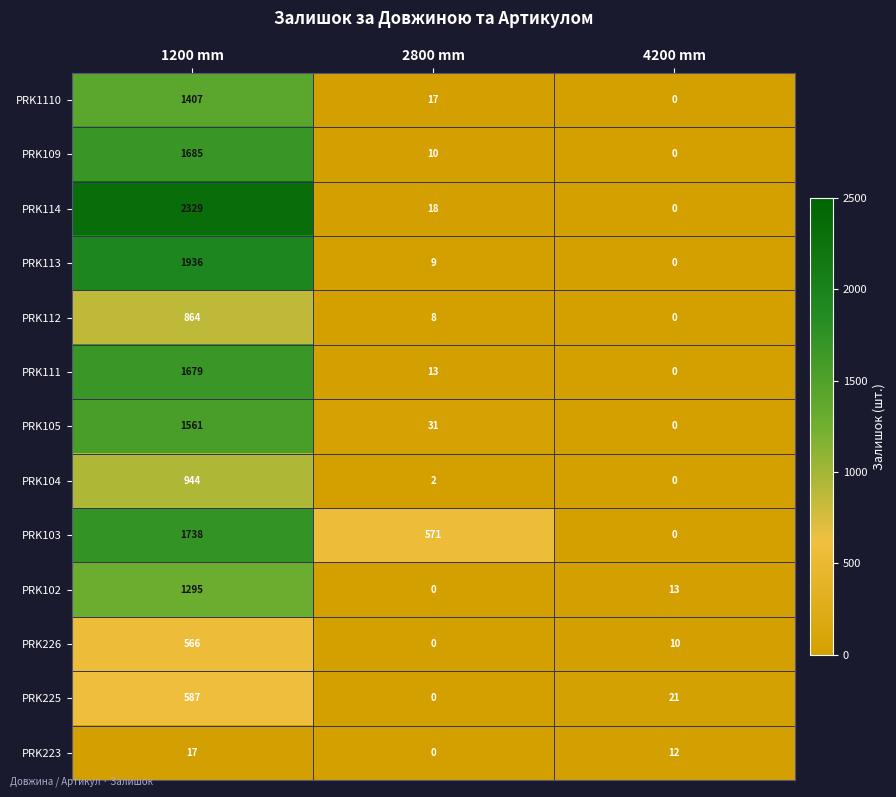

Which category has the lowest value in the PRK112 series?

4200 mm